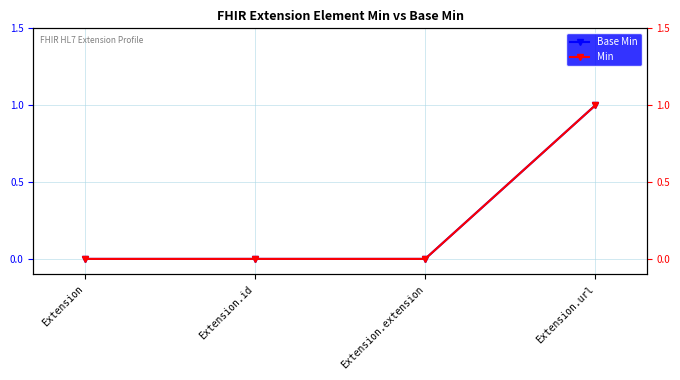

At Extension.id, list the series in order from smallest to largest.

Base Min, Min